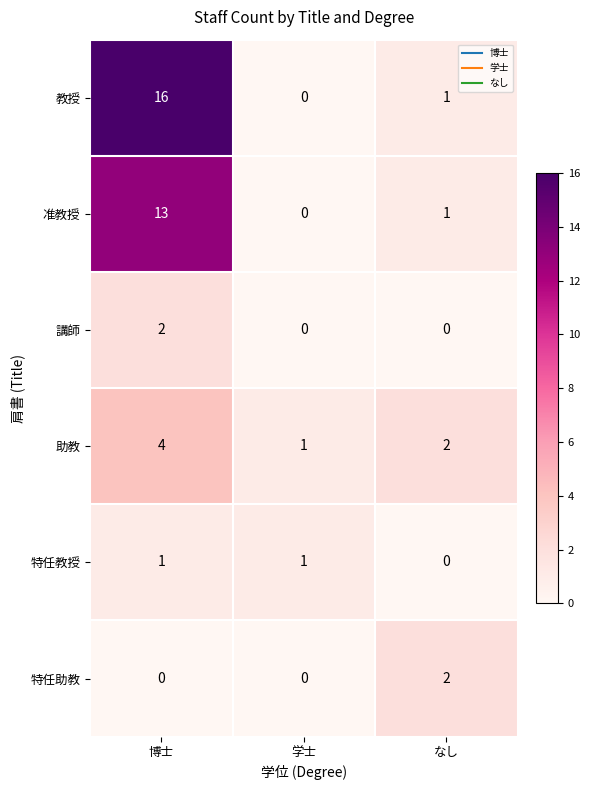

What is the spread (max minus min) of values at 学士?

1